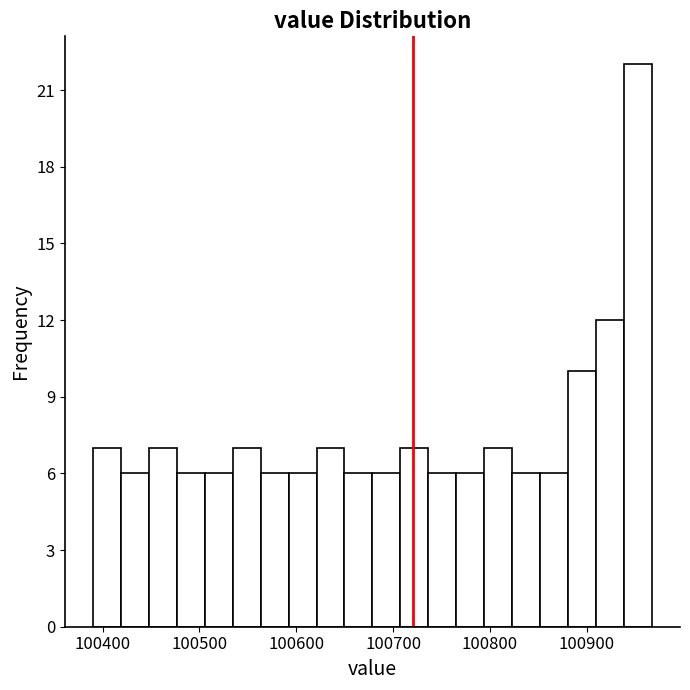

Around what value on the x-axis is the tallest bar? Give the approximate position of its centre, as read against the axis.

100950